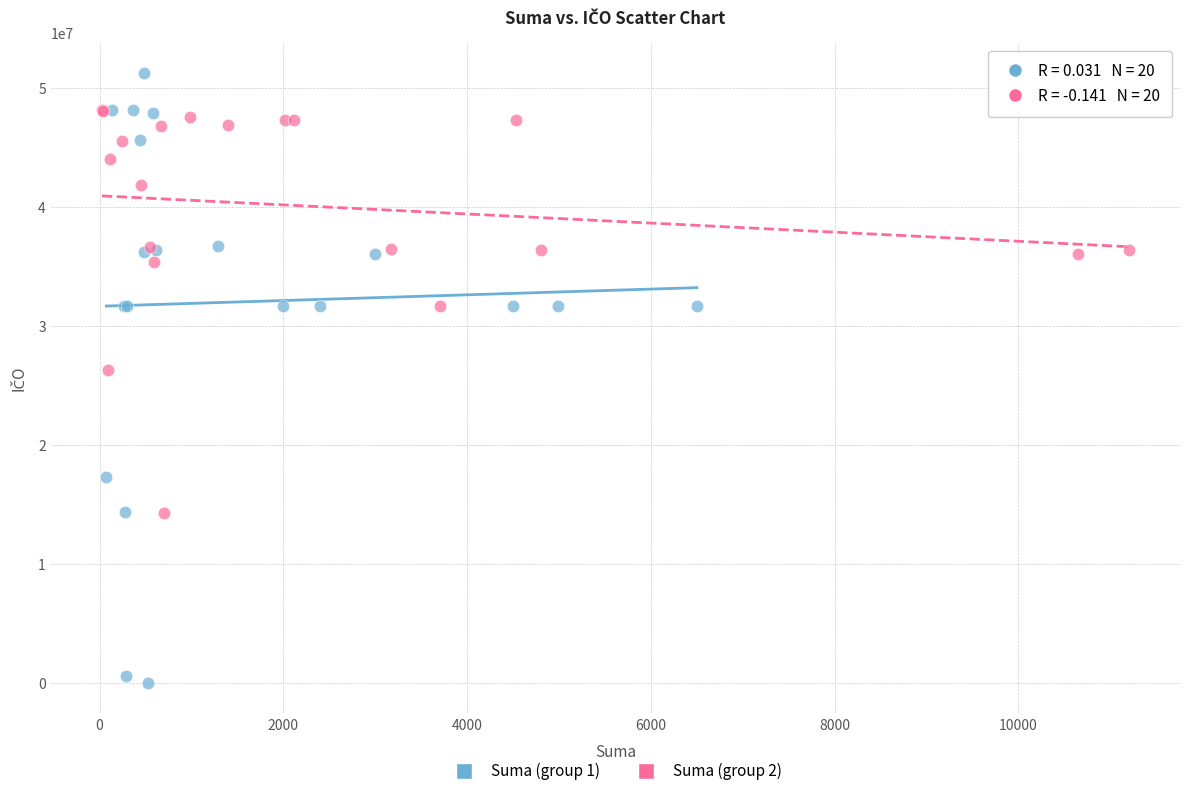

Which series has the largest Y range (max minus min)?

Suma (group 1)